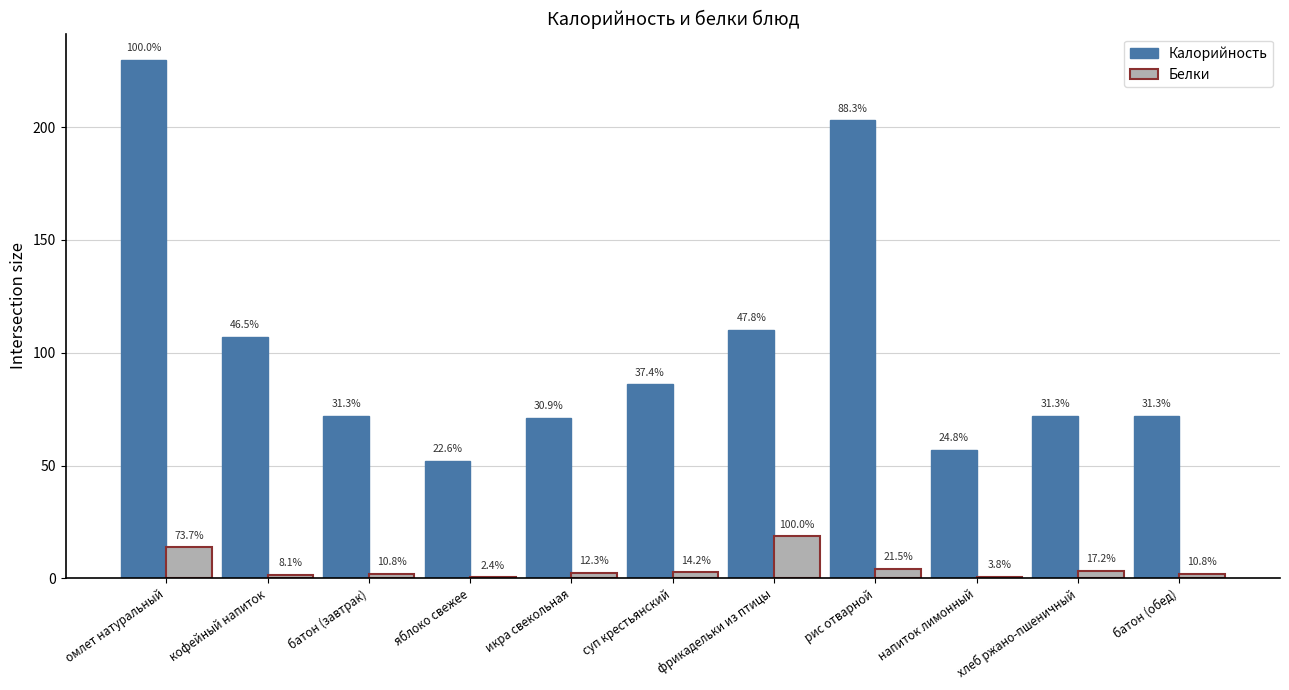

How many groups of bars are there?

11